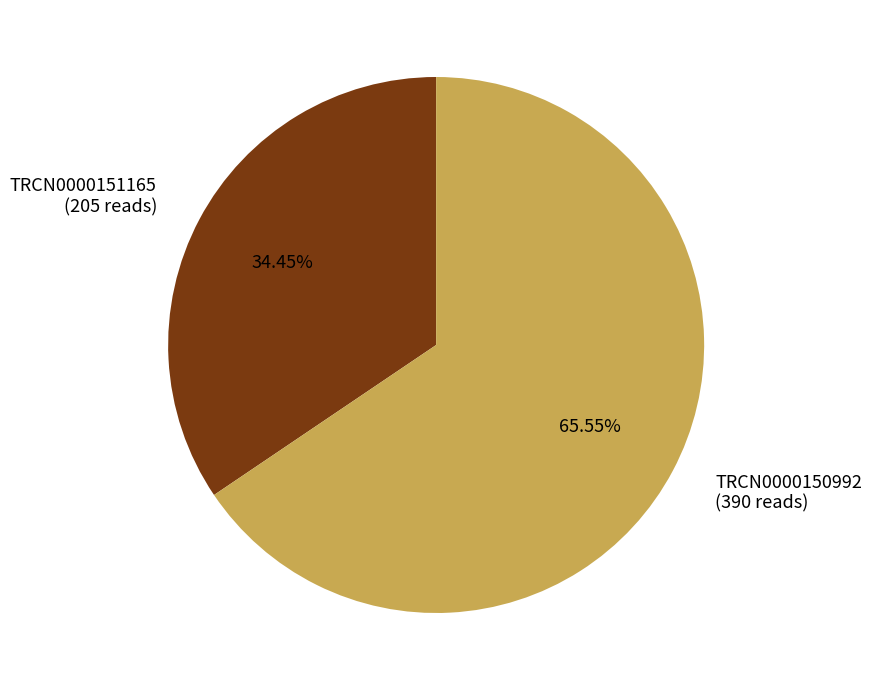

What is the smallest slice in the pie chart?

TRCN0000151165